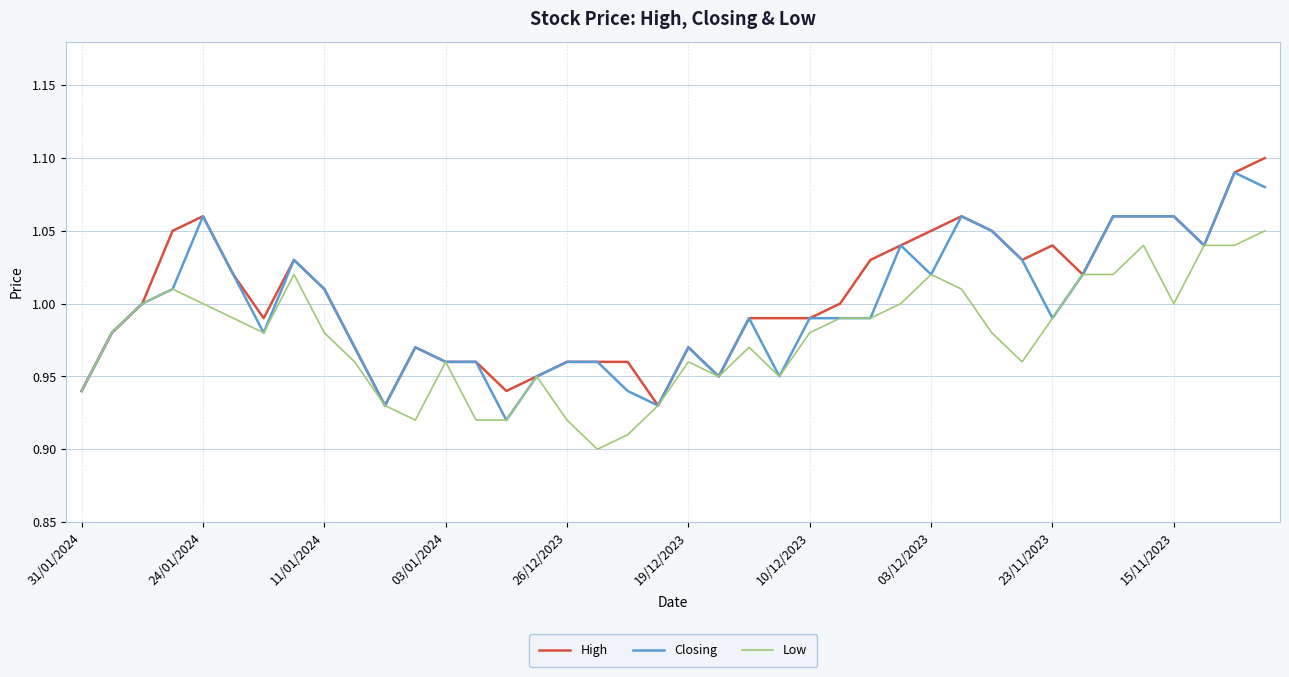

Reading right to left, extract all data points from this chart.

High: 1.1	1.1	1.0	1.1	1.1	1.1	1.0	1.0	1.0	1.1	1.1	1.1	1.0	1.0	1.0	1.0	1.0	1.0	0.9	1.0	0.9	1.0	1.0	1.0	0.9	0.9	1.0	1.0	1.0	0.9	1.0	1.0	1.0	1.0	1.0	1.1	1.1	1.0	1.0	0.9
Closing: 1.1	1.1	1.0	1.1	1.1	1.1	1.0	1.0	1.0	1.1	1.1	1.0	1.0	1.0	1.0	1.0	0.9	1.0	0.9	1.0	0.9	0.9	1.0	1.0	0.9	0.9	1.0	1.0	1.0	0.9	1.0	1.0	1.0	1.0	1.0	1.1	1.0	1.0	1.0	0.9
Low: 1.1	1.0	1.0	1.0	1.0	1.0	1.0	1.0	1.0	1.0	1.0	1.0	1.0	1.0	1.0	1.0	0.9	1.0	0.9	1.0	0.9	0.9	0.9	0.9	0.9	0.9	0.9	1.0	0.9	0.9	1.0	1.0	1.0	1.0	1.0	1.0	1.0	1.0	1.0	0.9